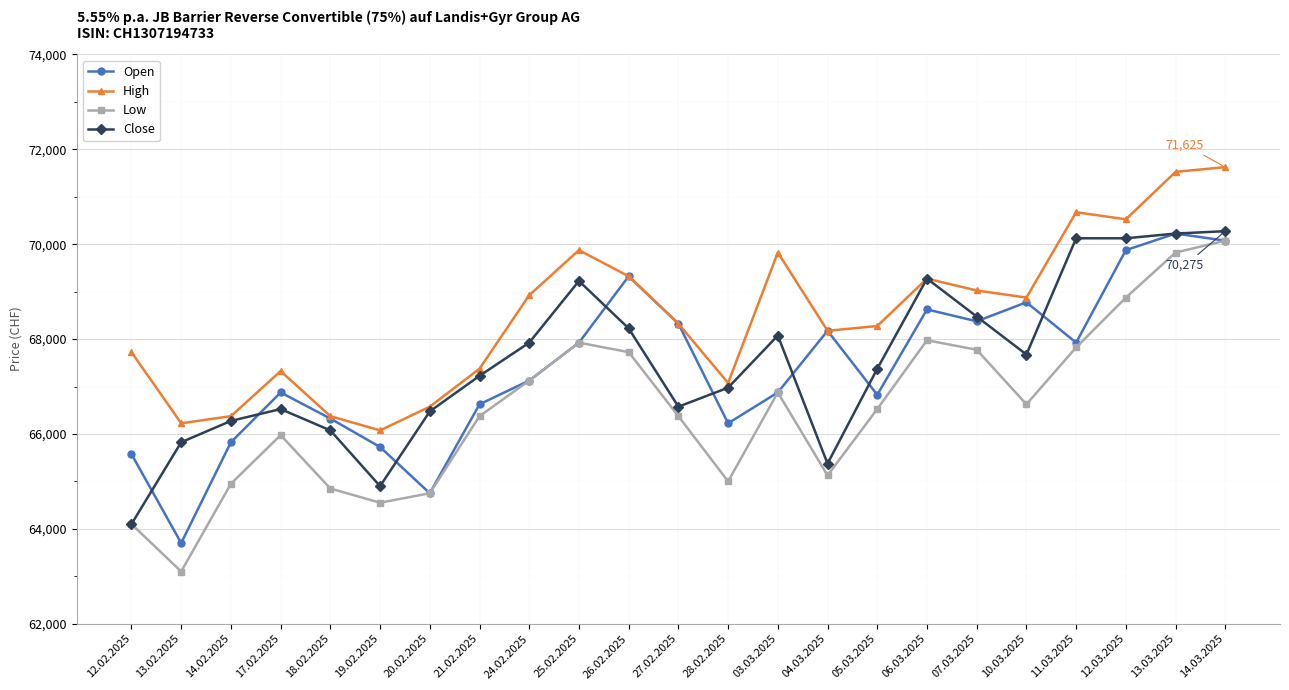

What is the maximum value for Low?

70075